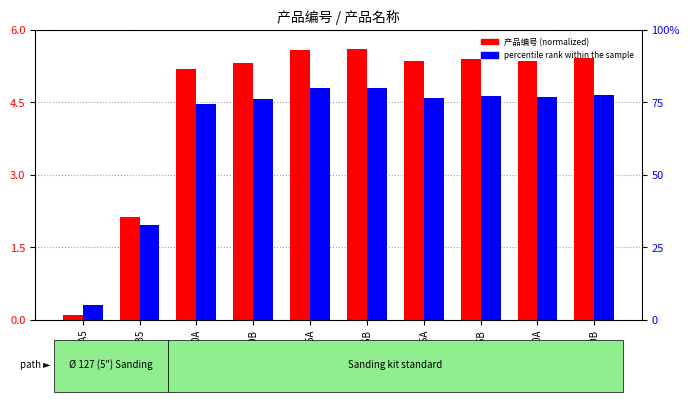

List the labels in order of percentile rank within the sample value, largest first.

KA16085B, KA16085A, KA16060B, KA16075B, KA16060A, KA16075A, KA16120B, KA16120A, KL1120B5, KL1120A5